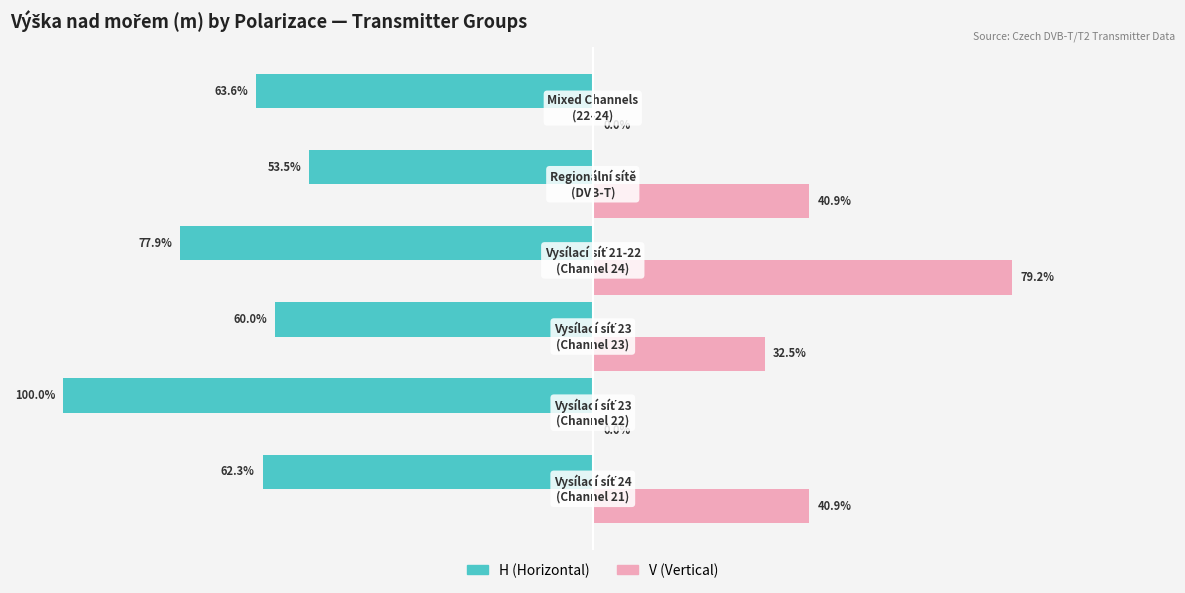

Which series has the largest total across all categories?

V (Vertical)